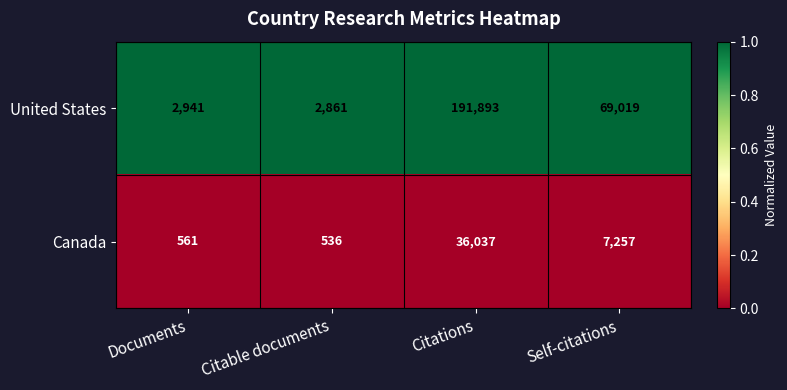

At which category is the sum across all series the highest?

Citations